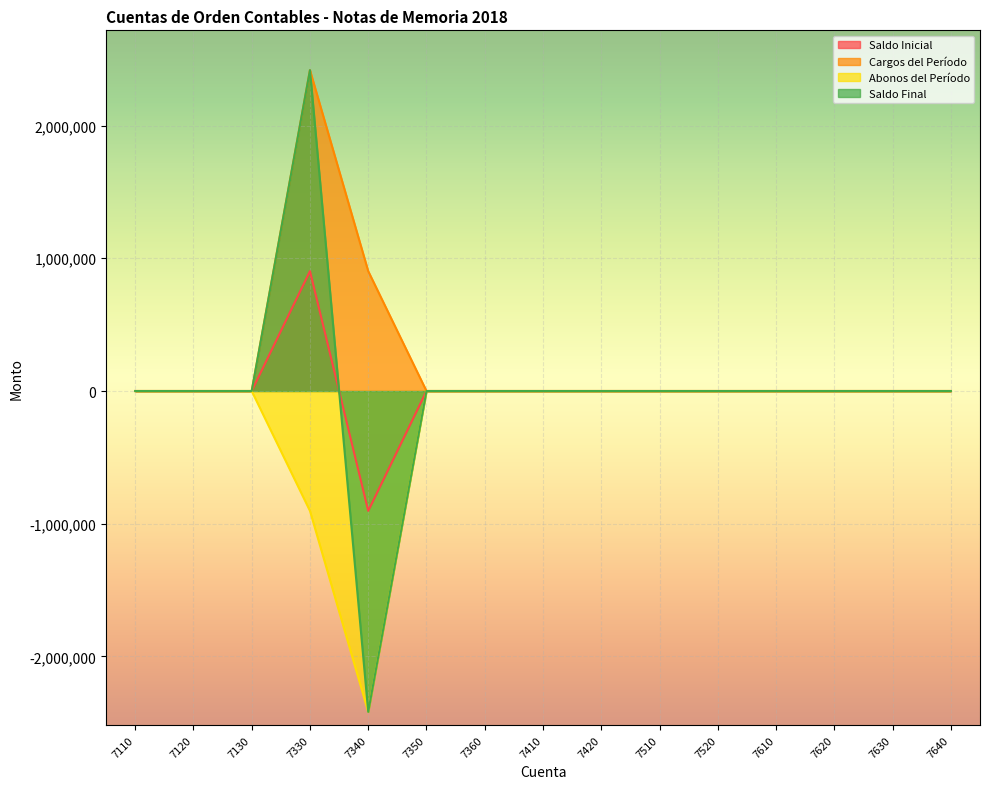

At which category does Abonos del Período reach its first local valley?

7340